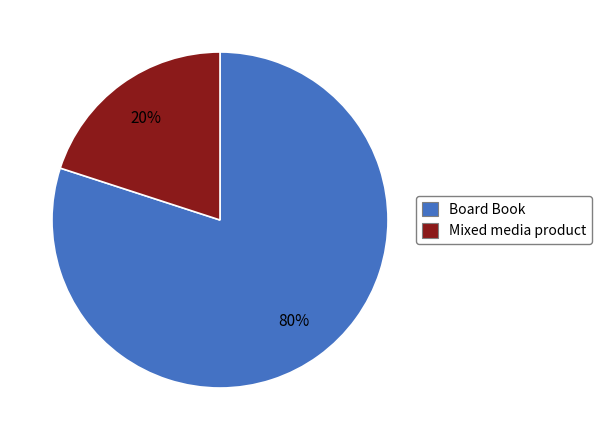

Is there a majority slice in this chart?

Yes